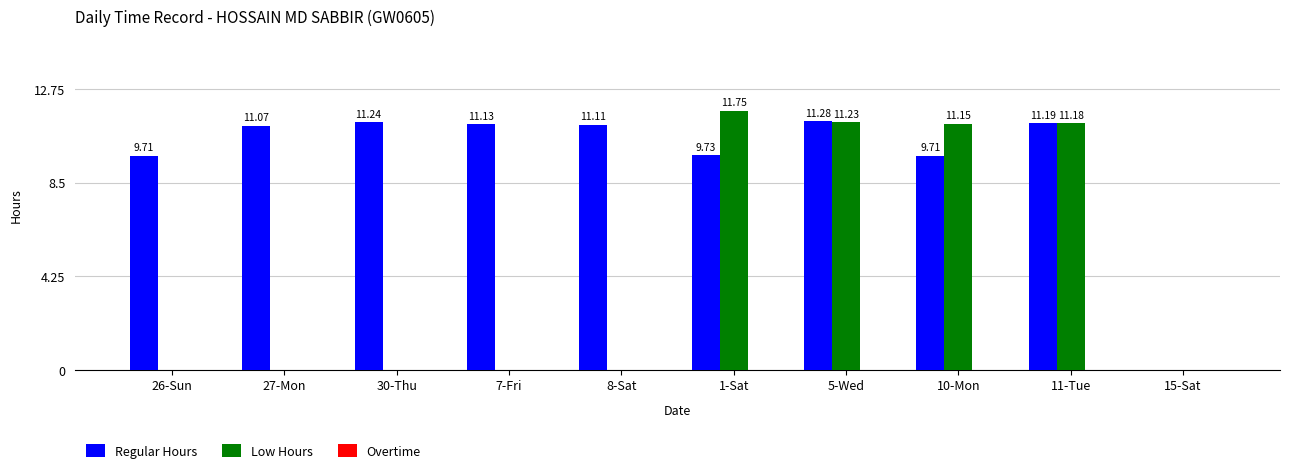

What is the sum of all Low Hours values?

45.3